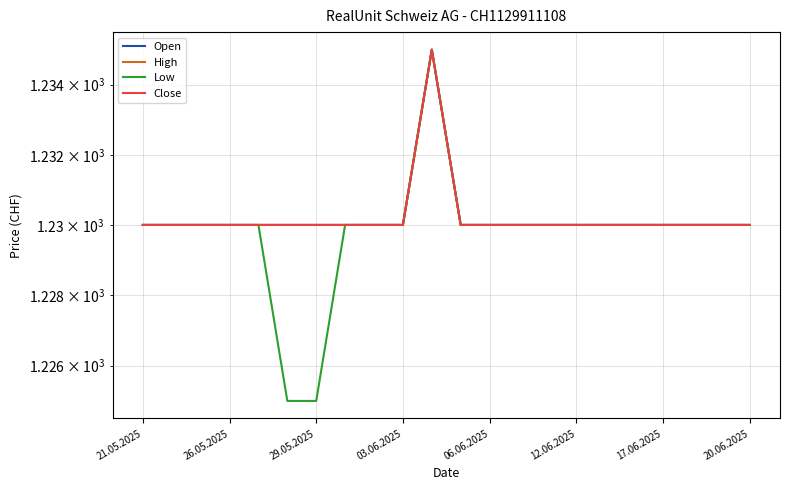

Which series changed the most between 12.06.2025 and 13?

Low